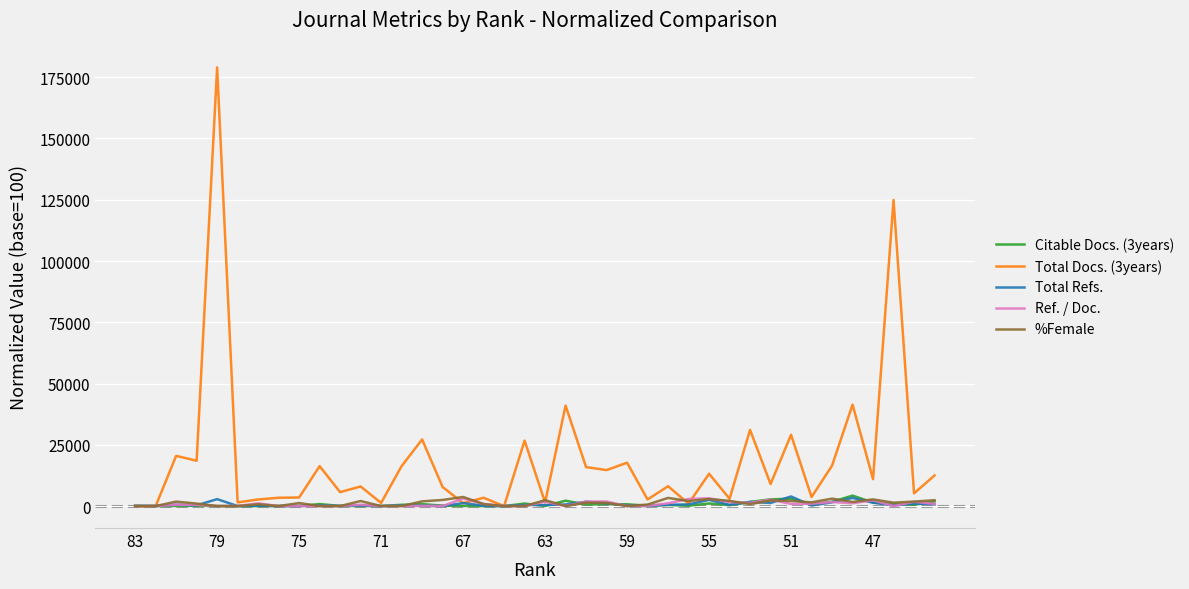

What is the maximum value shown in the chart?

179000.0